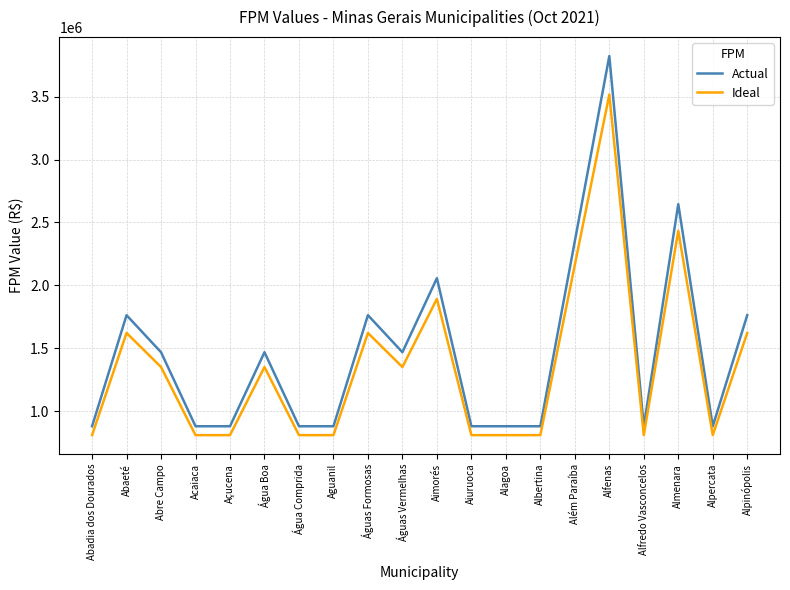

What is the total value across all series at Aguanil?

1693166.3